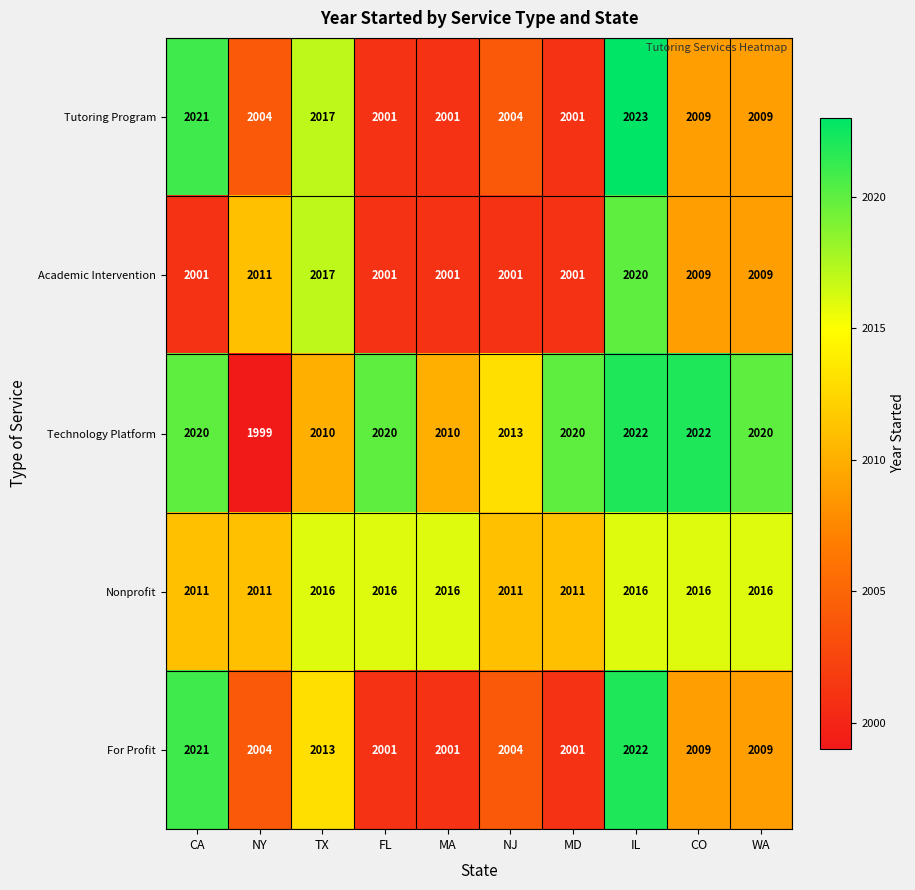

Read the Nonprofit value at CA.

2011